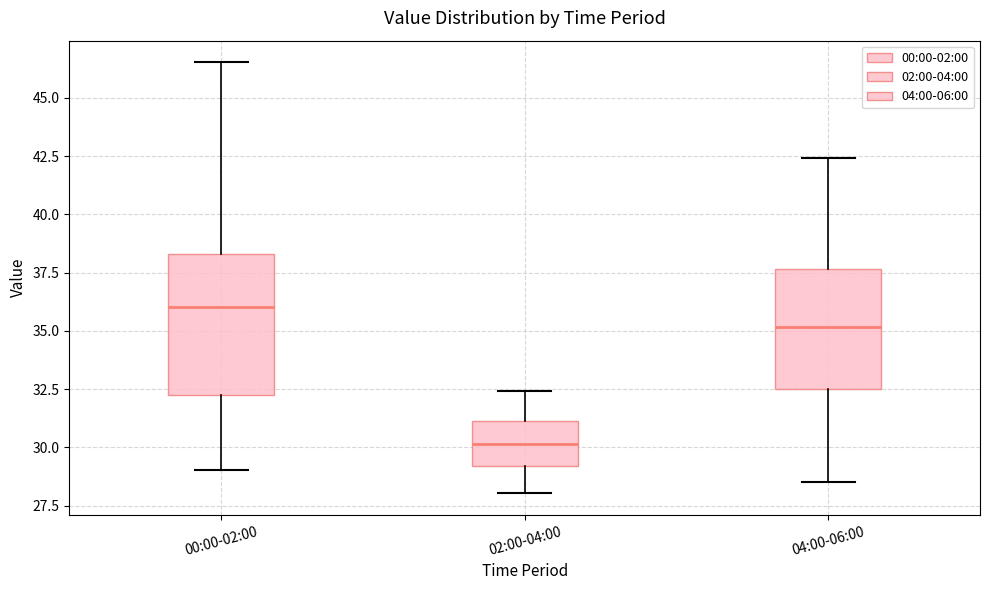

Comparing the boxes themselves (not the whiskers), which one is the tallest?

00:00-02:00